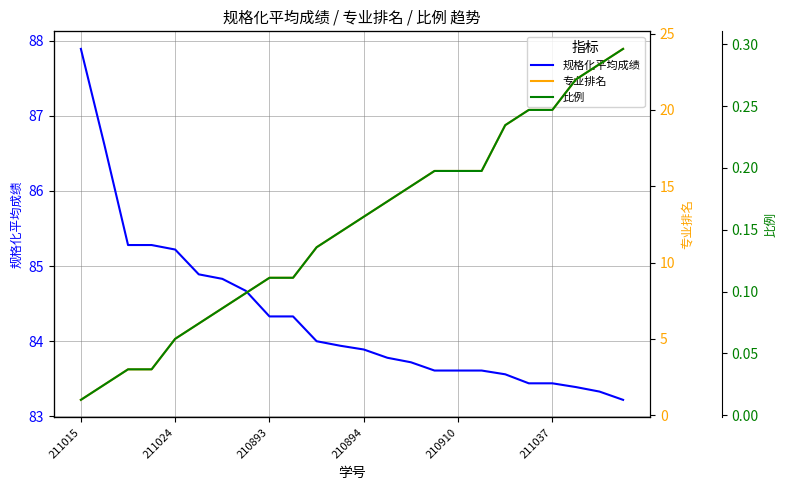

What is the sum of all 比例 values?

3.6